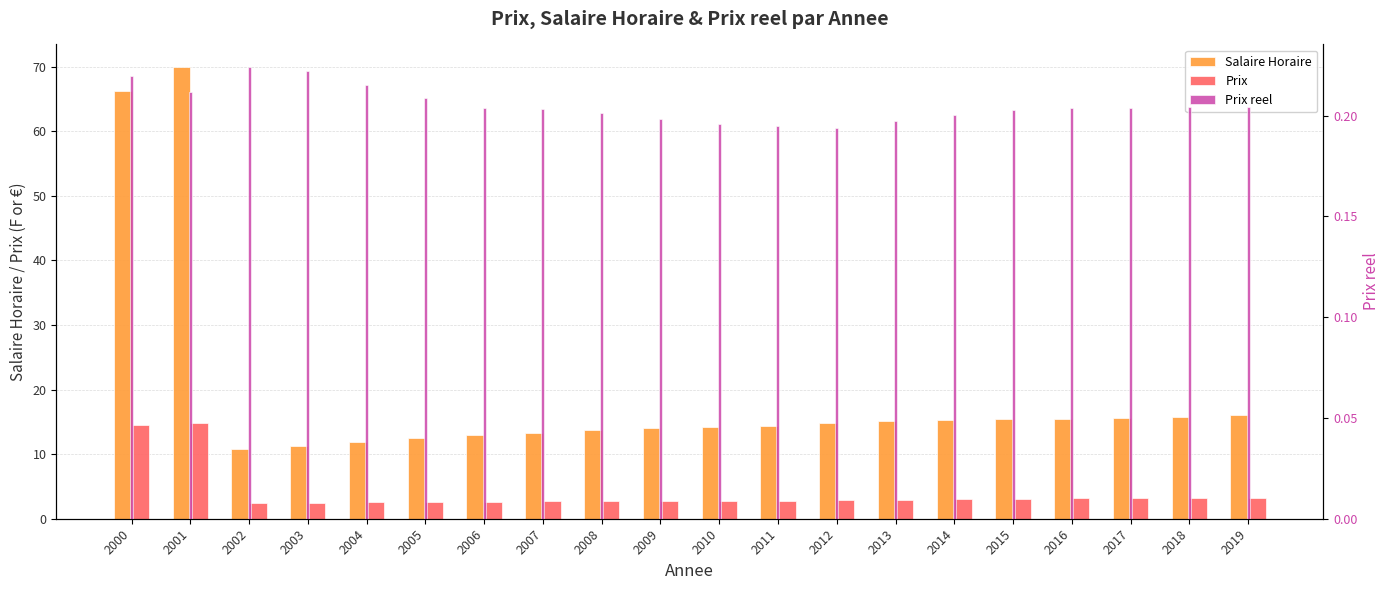

Is the value of Prix at 2019 greater than the value of Prix reel at 2007?

Yes